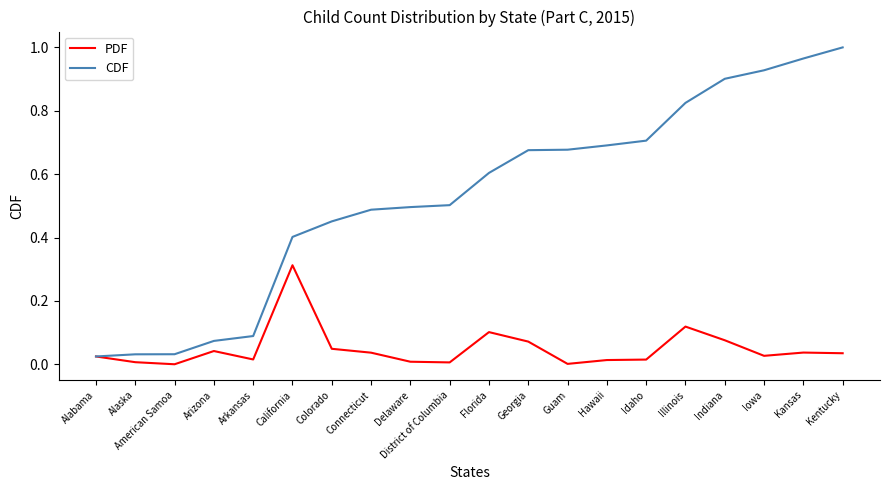

Which series has the widest spread of values?

CDF